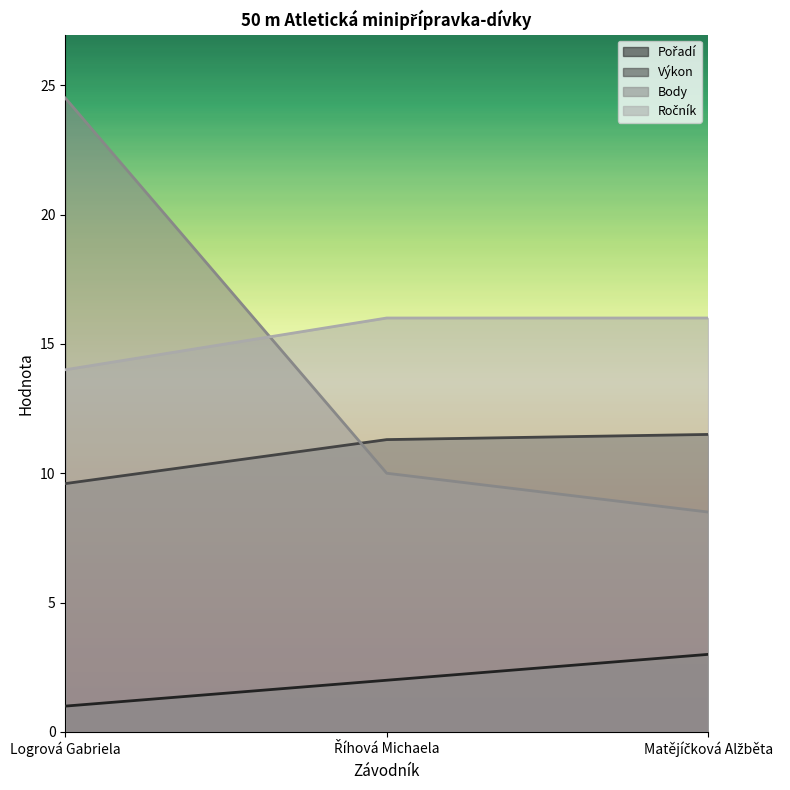

Between Logrová Gabriela and Říhová Michaela, which series saw the biggest shift?

Body